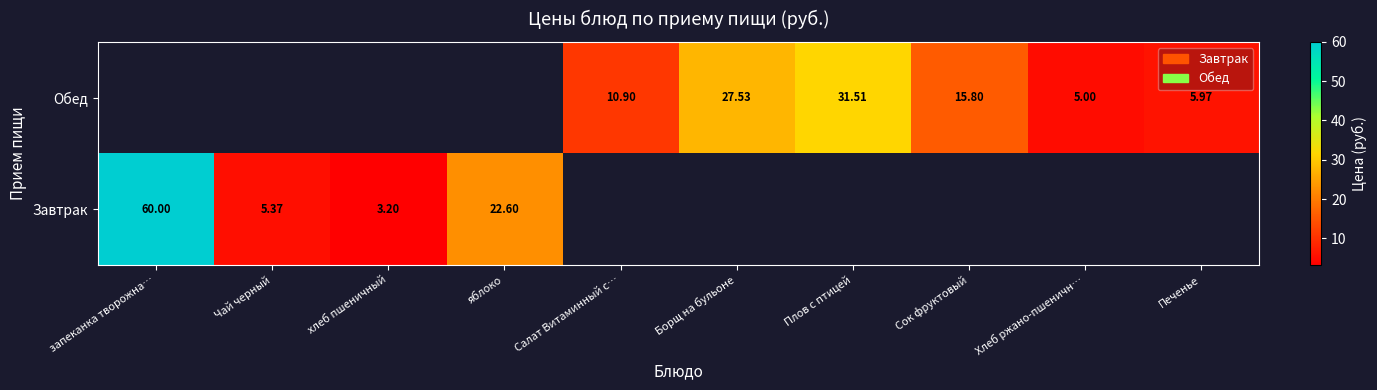

At how many categories does at least one series exceed 26?

3